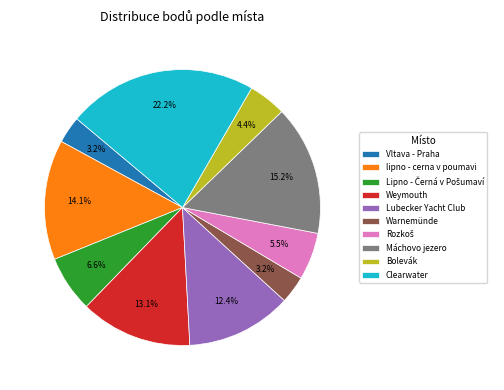

What percentage is NOT represented by lipno - cerna v poumavi?

85.9%